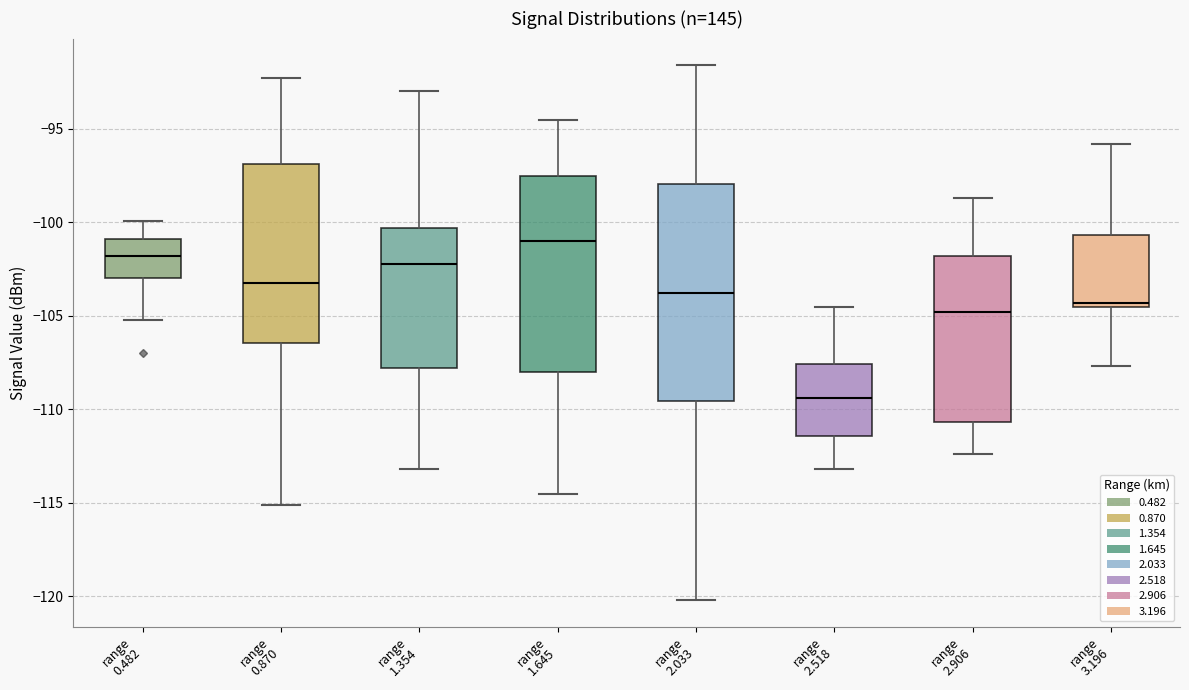

Reading left to right, read every box against the y-axis: the position of its median line, the range the box covers, and the ends of its whiskers. The values are not printed on the chart, so give them approximately, as read against the axis.

range 0.482: median -102.0, box -103.0 to -101.0, whiskers -105.0 to -100.0
range 0.870: median -103.0, box -106.5 to -97.0, whiskers -115.0 to -92.5
range 1.354: median -102.0, box -108.0 to -100.5, whiskers -113.0 to -93.0
range 1.645: median -101.0, box -108.0 to -97.5, whiskers -114.5 to -94.5
range 2.033: median -104.0, box -109.5 to -98.0, whiskers -120.0 to -91.5
range 2.518: median -109.5, box -111.5 to -107.5, whiskers -113.0 to -104.5
range 2.906: median -105.0, box -110.5 to -102.0, whiskers -112.5 to -98.5
range 3.196: median -104.5 (just above the box's lower edge), box -104.5 to -100.5, whiskers -107.5 to -96.0